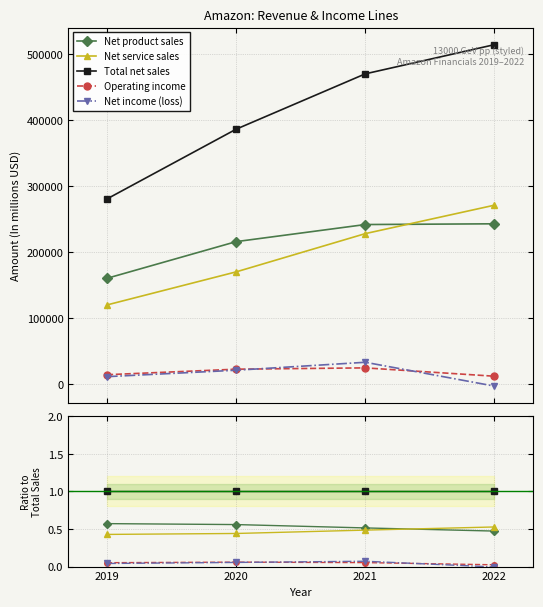

How many lines are shown in the chart?

5